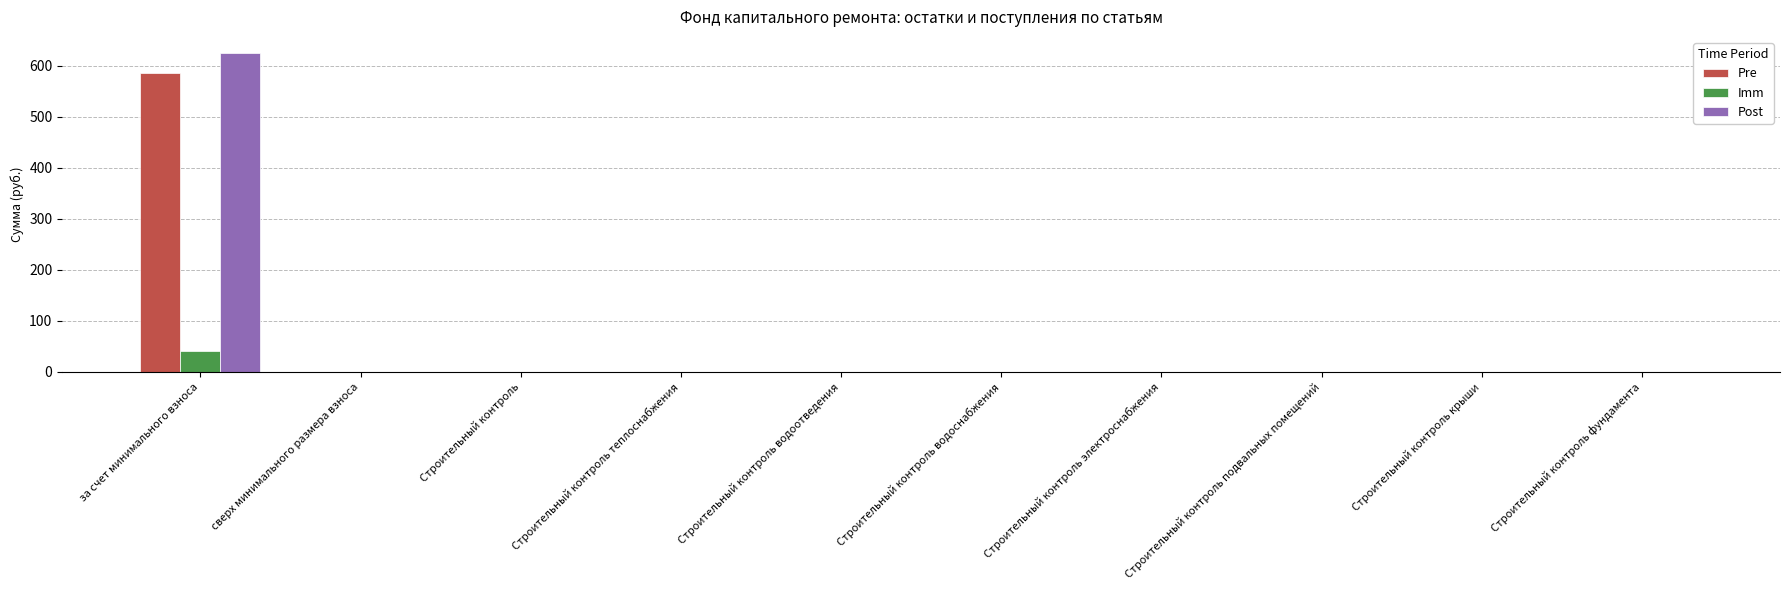

Is it true that Post equals 316.5 at Строительный контроль водоснабжения?

False